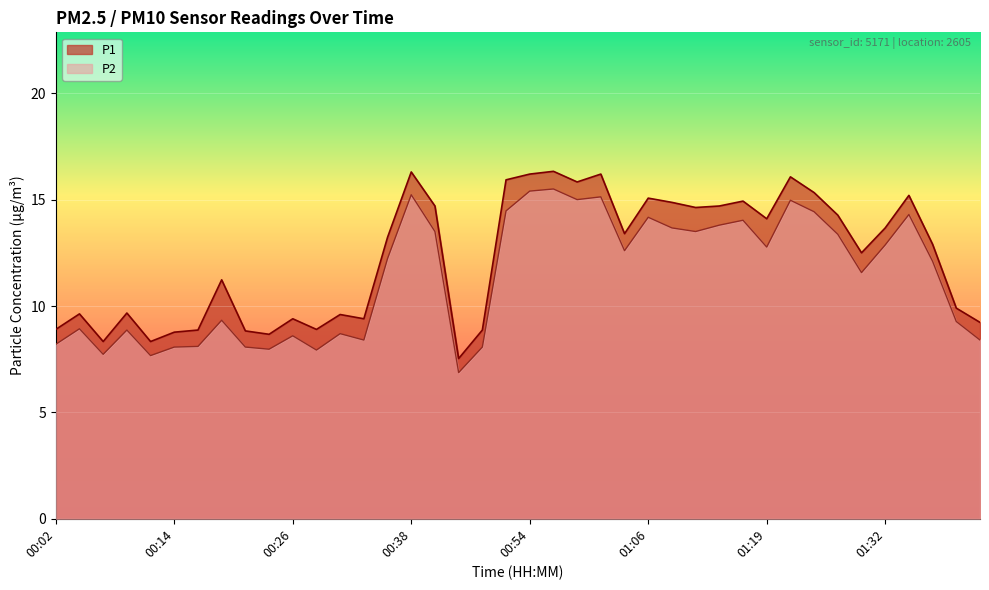

What is the average value of the P2 series?

11.3